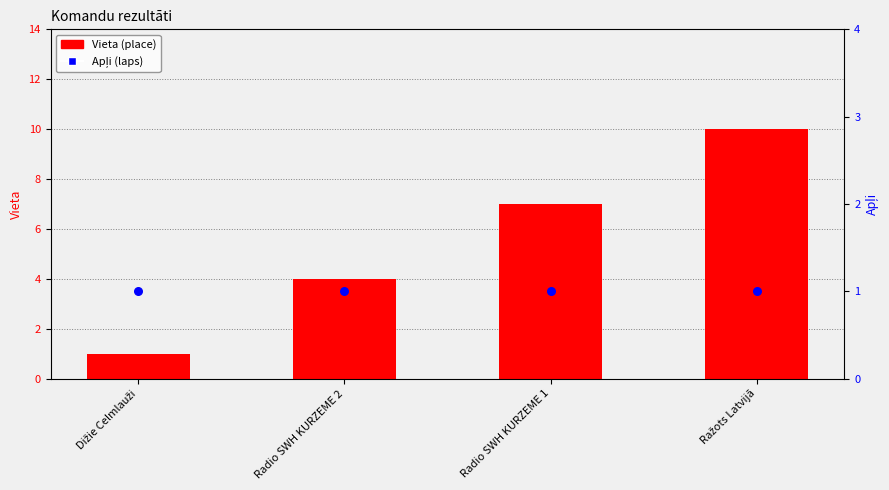

At which category is the sum across all series the highest?

Ražots Latvijā